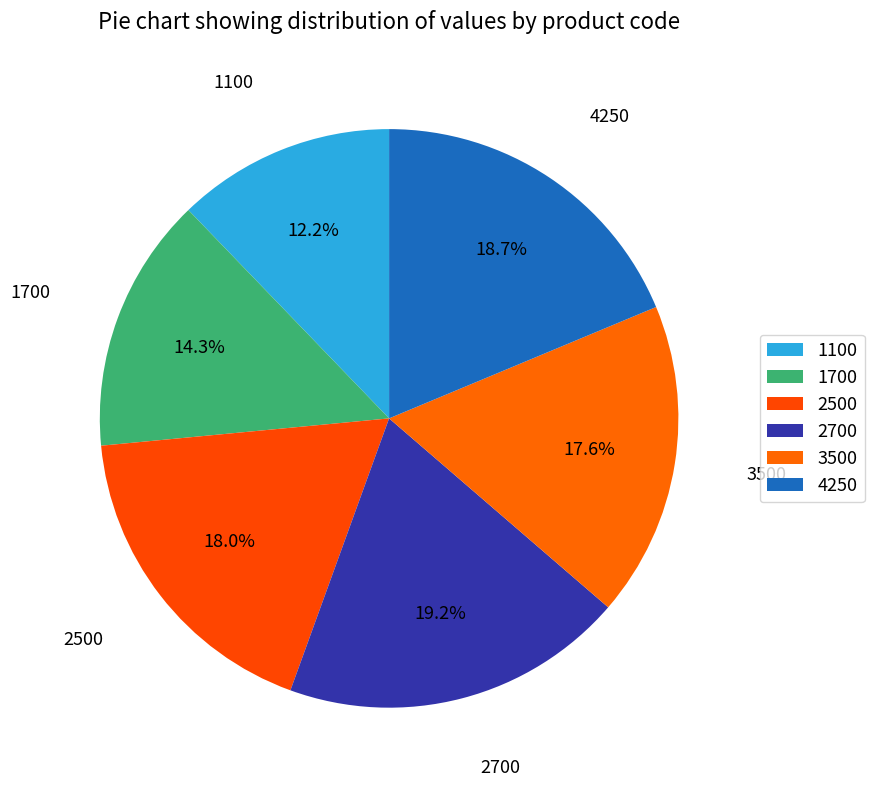

To the nearest percent, what is the difference between the 1700 and 4250 slice percentages?

4%